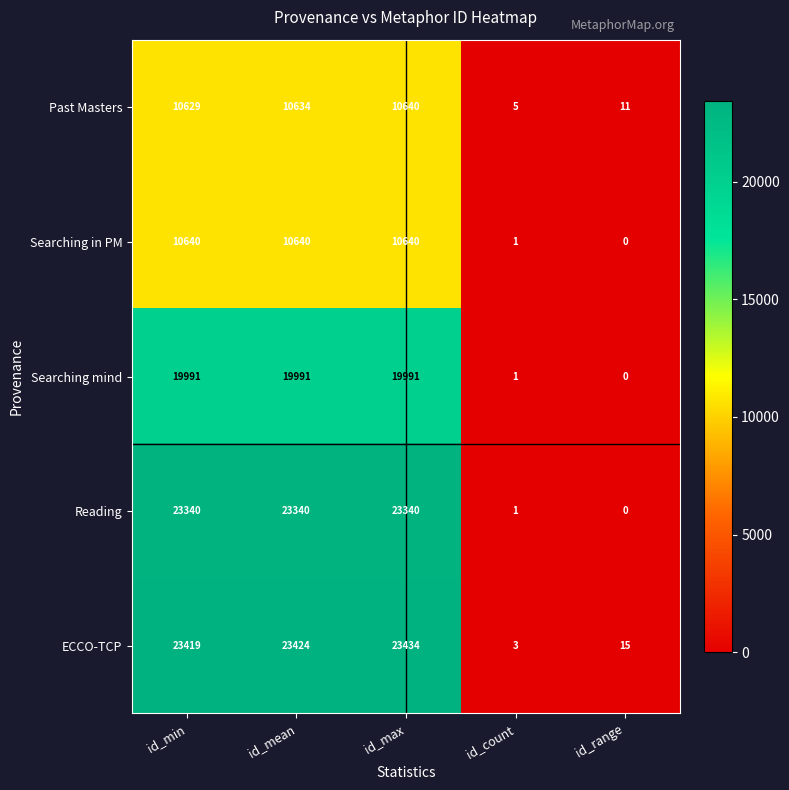

Rank the series at id_mean from lowest to highest value.

Past Masters, Searching in PM, Searching mind, Reading, ECCO-TCP